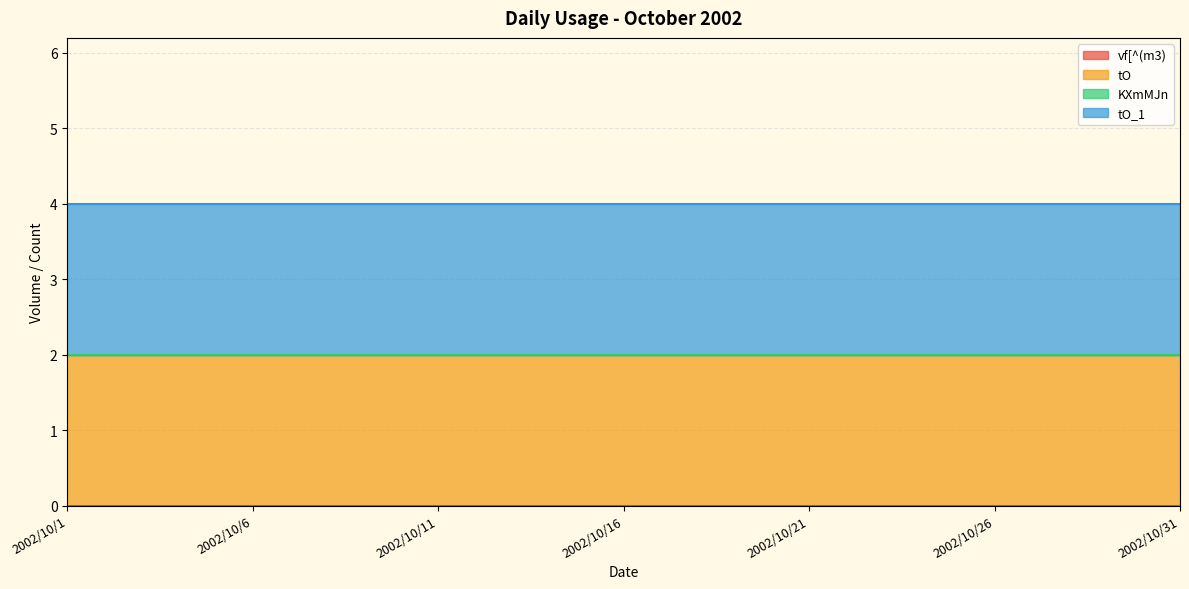

Is it true that tO_1 equals 2 at 2002/10/31?

True